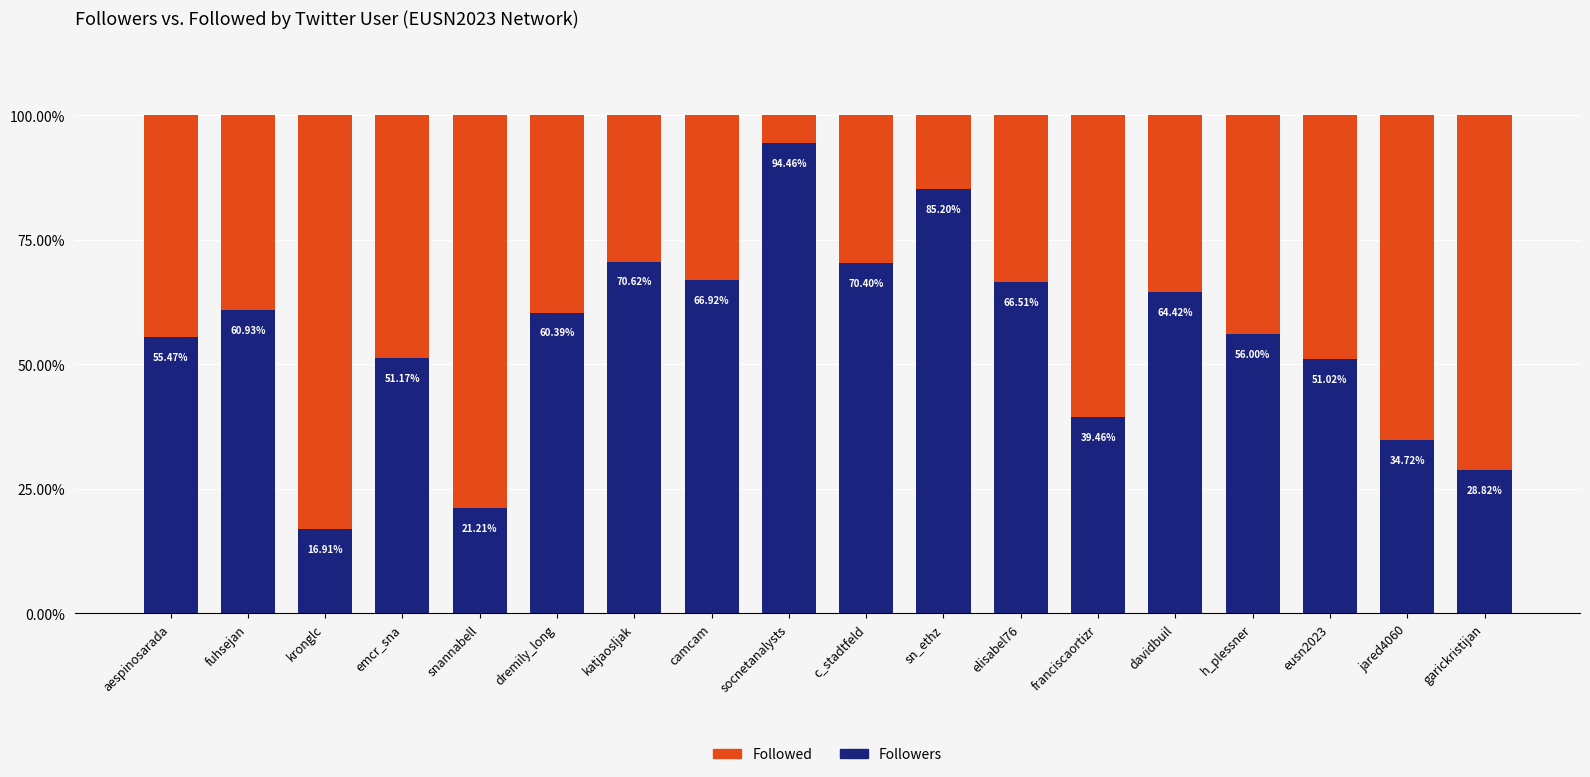

What is the total value across all series at snannabell?

100.0